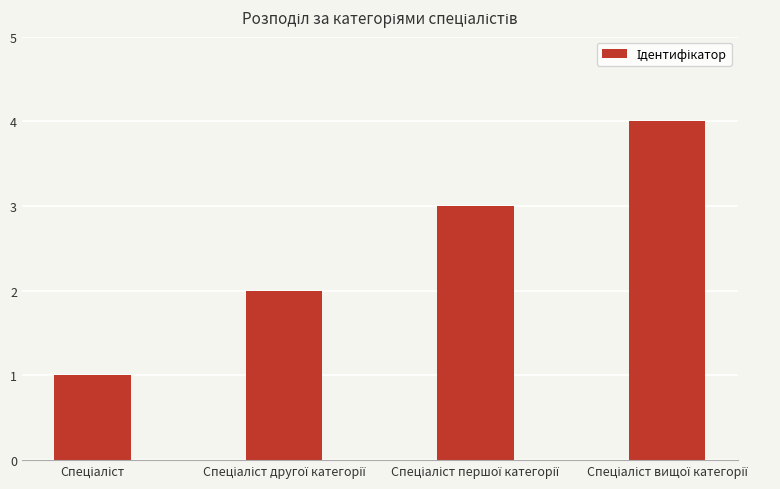

Does the chart contain any negative values?

No